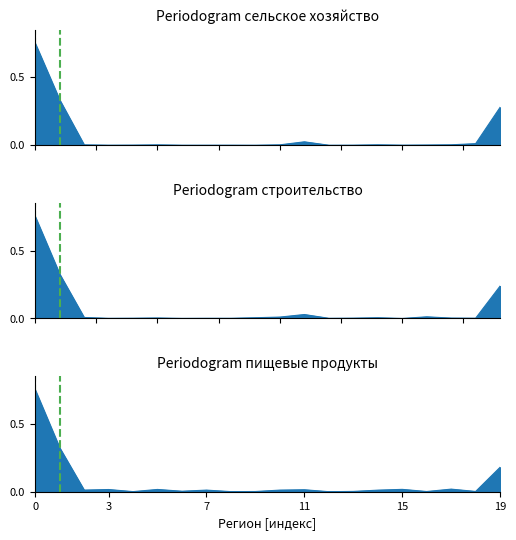

True or false: строительство has more than 1 interior local peaks.

True